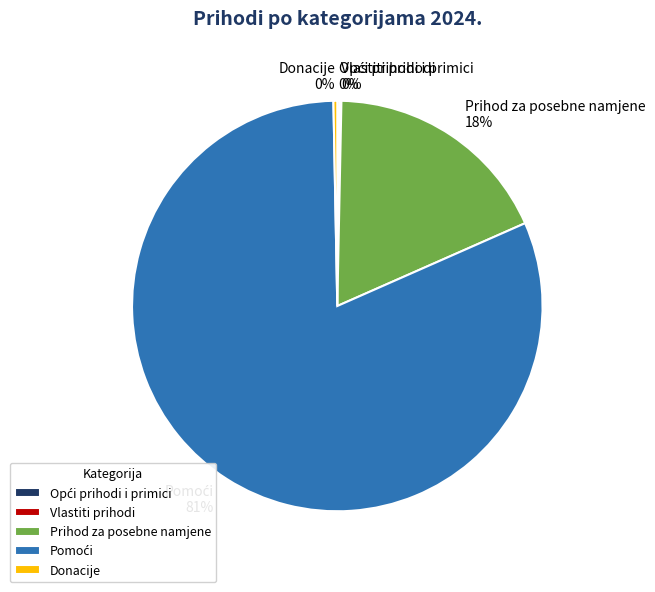

Is it true that Donacije is 0% of the pie?

True